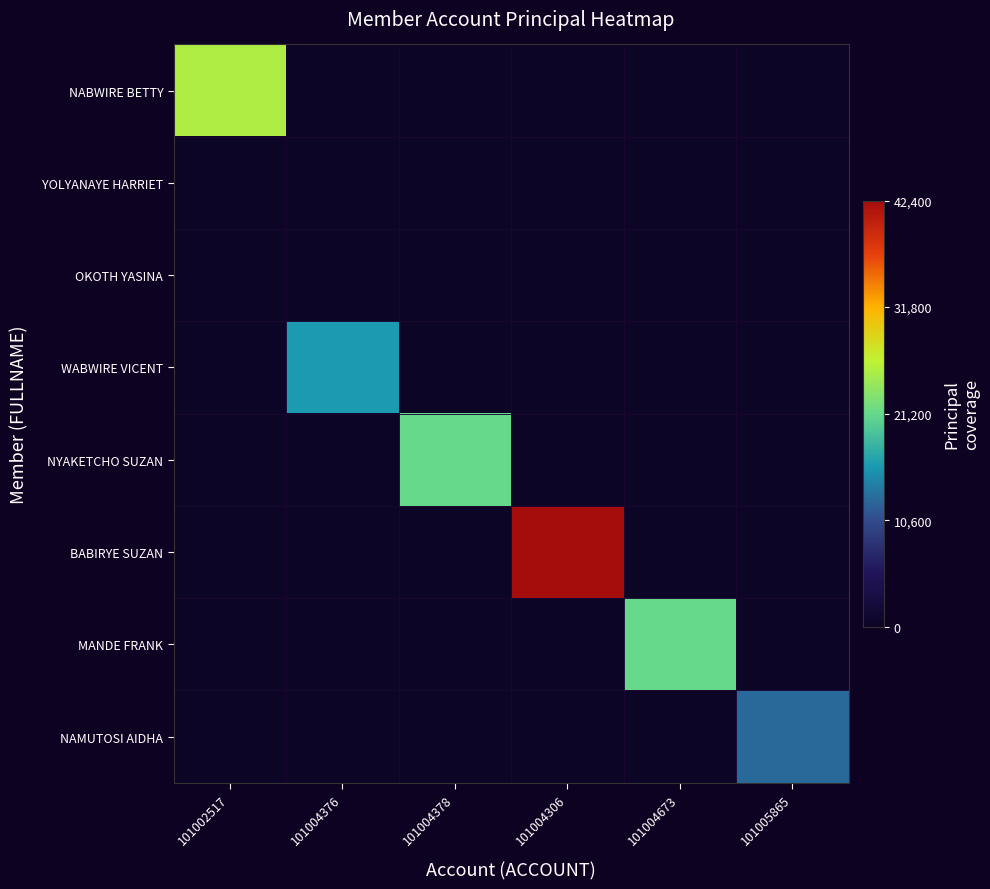

Which has a higher value, 101004376 or 101005865?

101004376